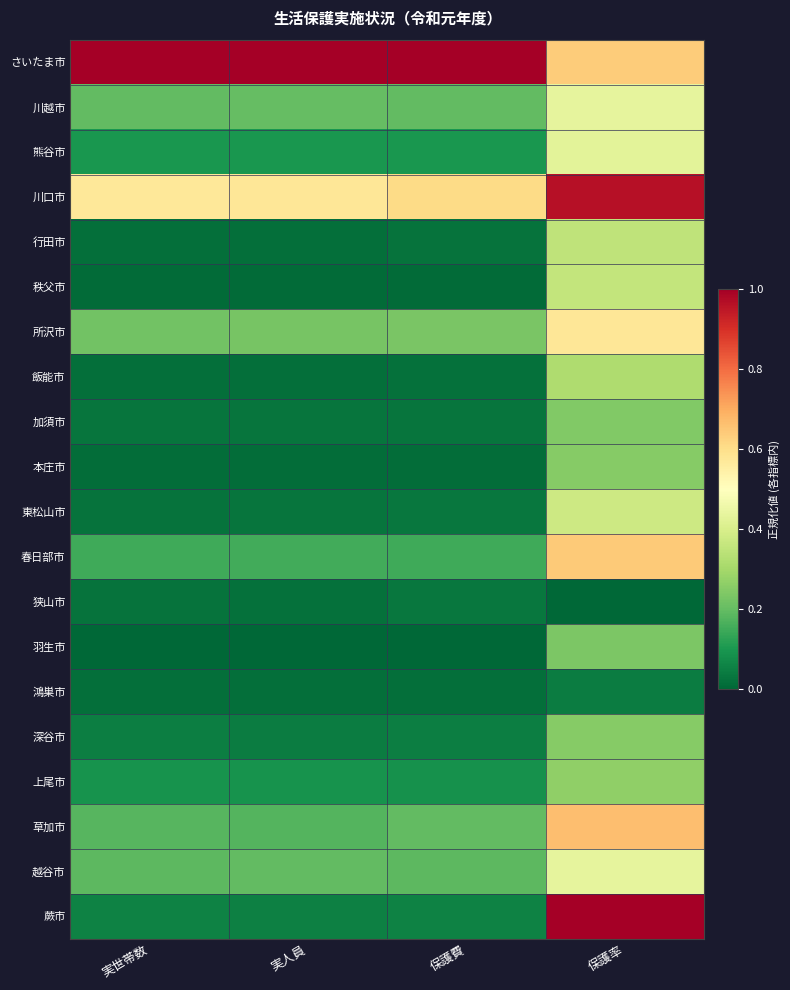

List the series in order of their peak value, lowest first.

狭山市, 鴻巣市, 羽生市, 加須市, 本庄市, 深谷市, 上尾市, 飯能市, 行田市, 秩父市, 東松山市, 熊谷市, 川越市, 越谷市, 所沢市, 春日部市, 草加市, 川口市, さいたま市, 蕨市